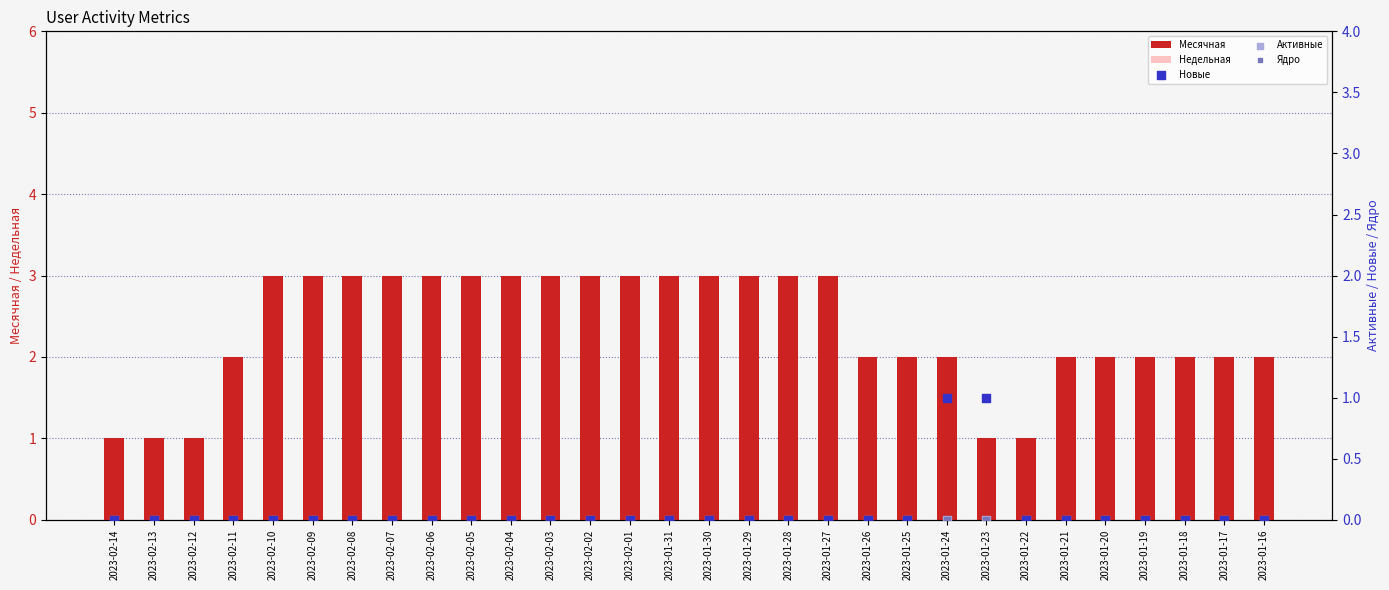

What are all the series names shown in the legend?

Месячная, Недельная, Новые, Активные, Ядро